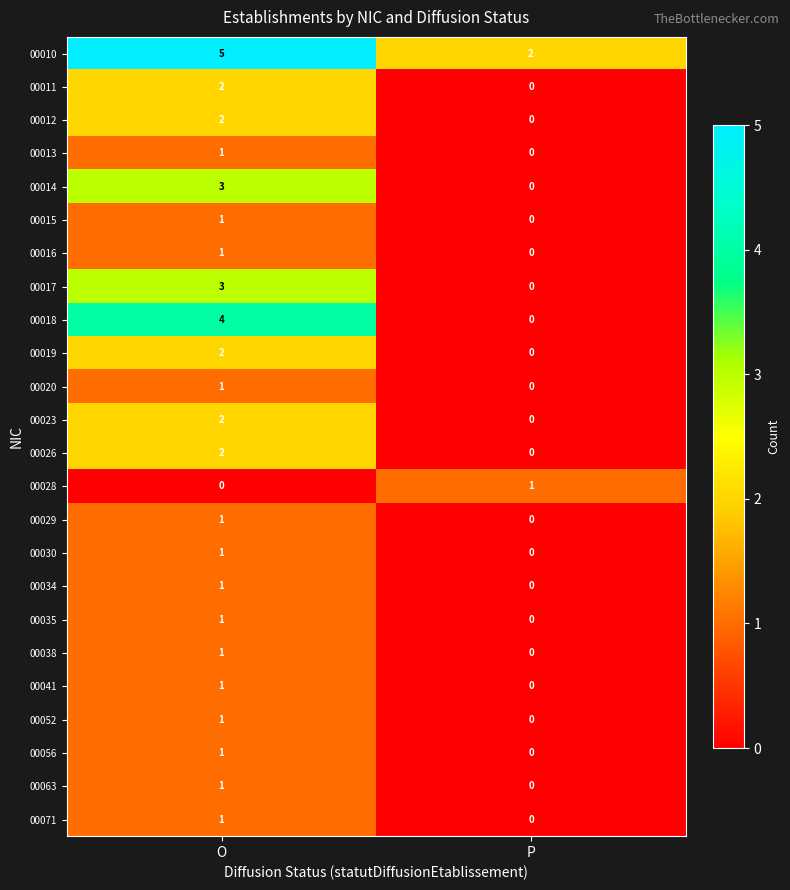

List the labels in order of 00052 value, largest first.

O, P